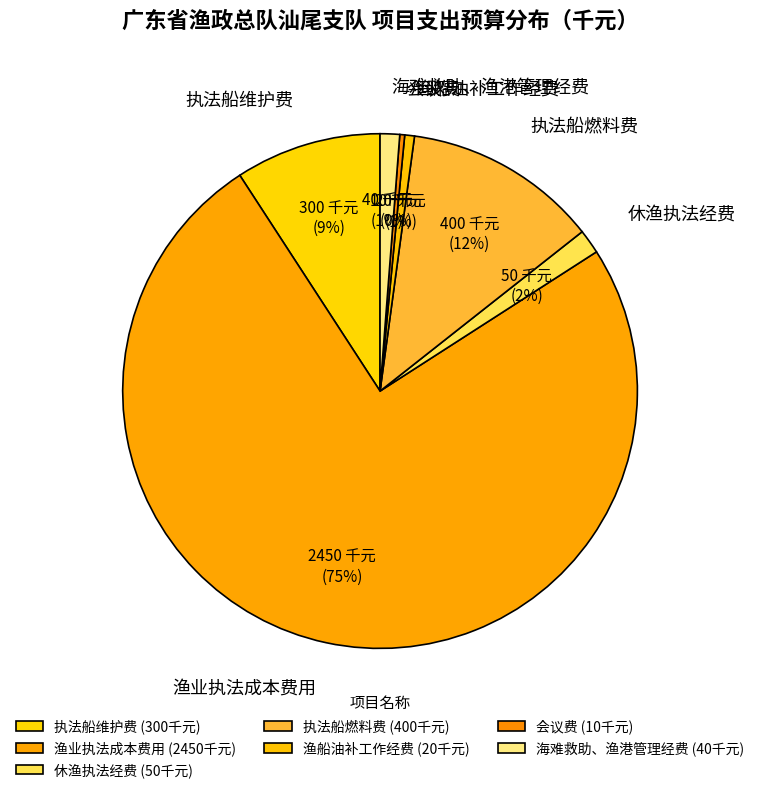

Approximately how many times larger is the value at 渔船油补工作经费 compared to 执法船维护费?

0.1